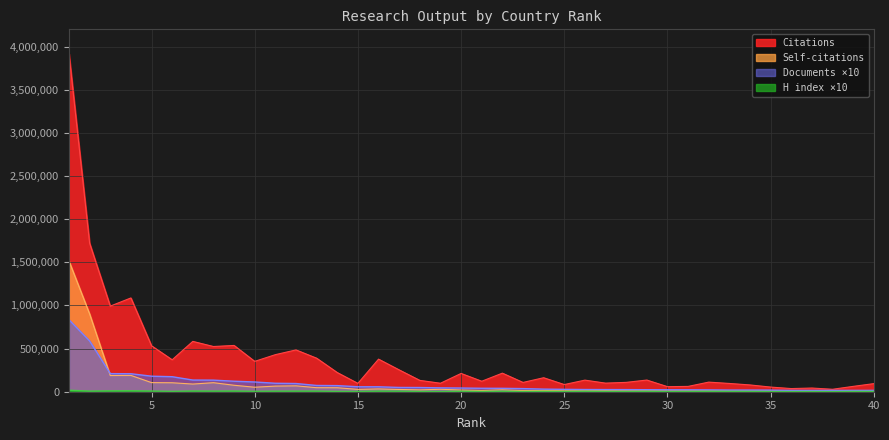

At which category does the chart reach its peak across all series?

1